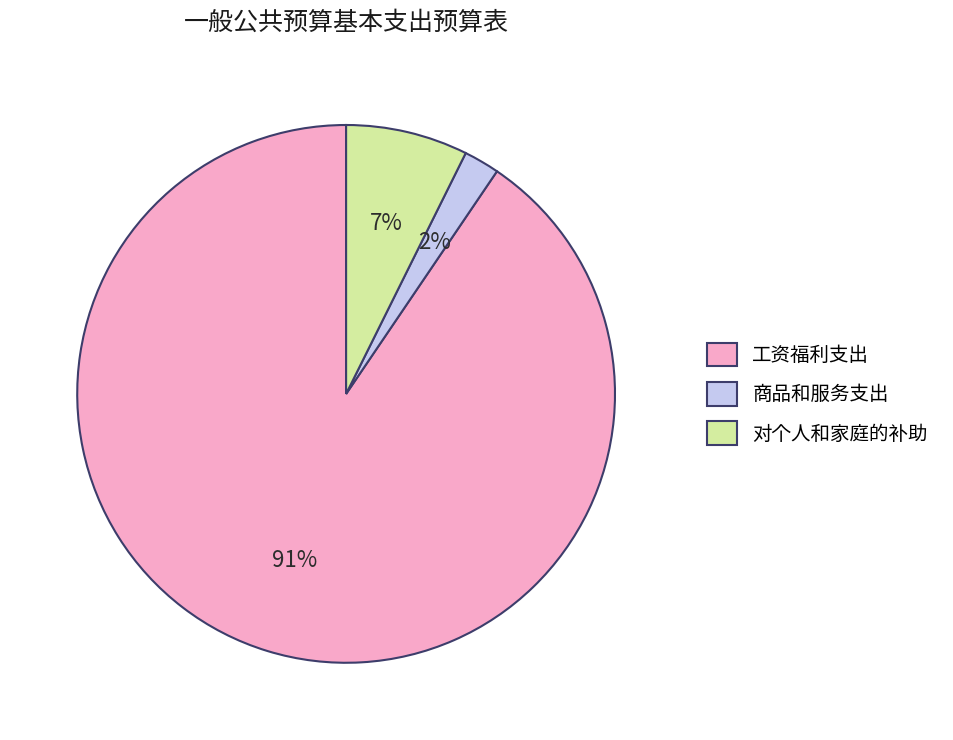

To the nearest percent, what is the combined percentage of 工资福利支出 and 对个人和家庭的补助?

98%